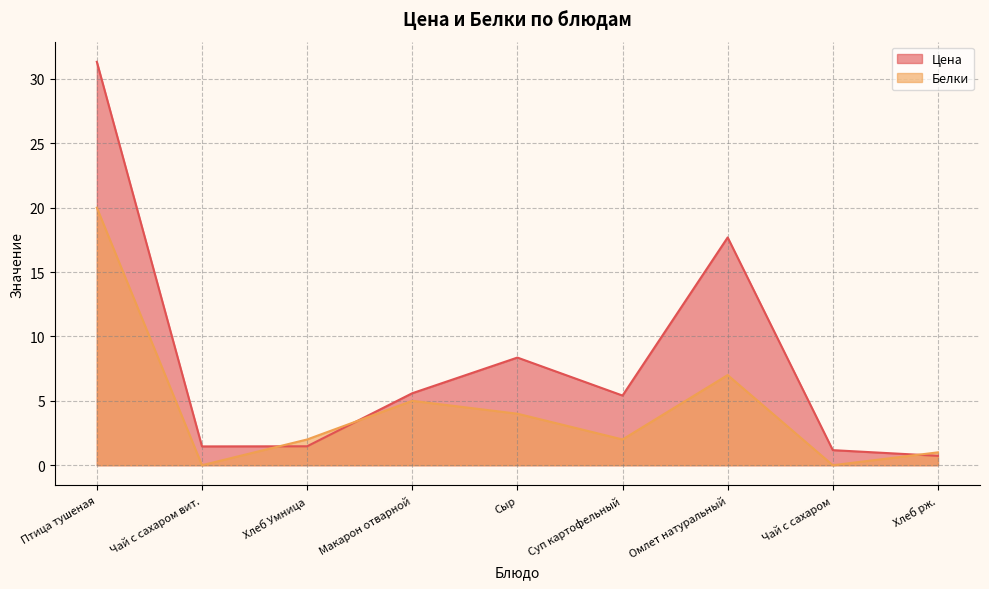

What position from the left is Хлеб Умница?

3